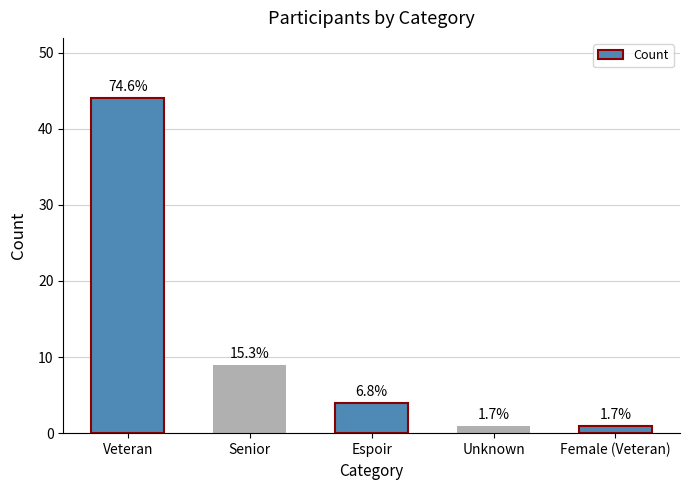

How many bars are there in total?

5